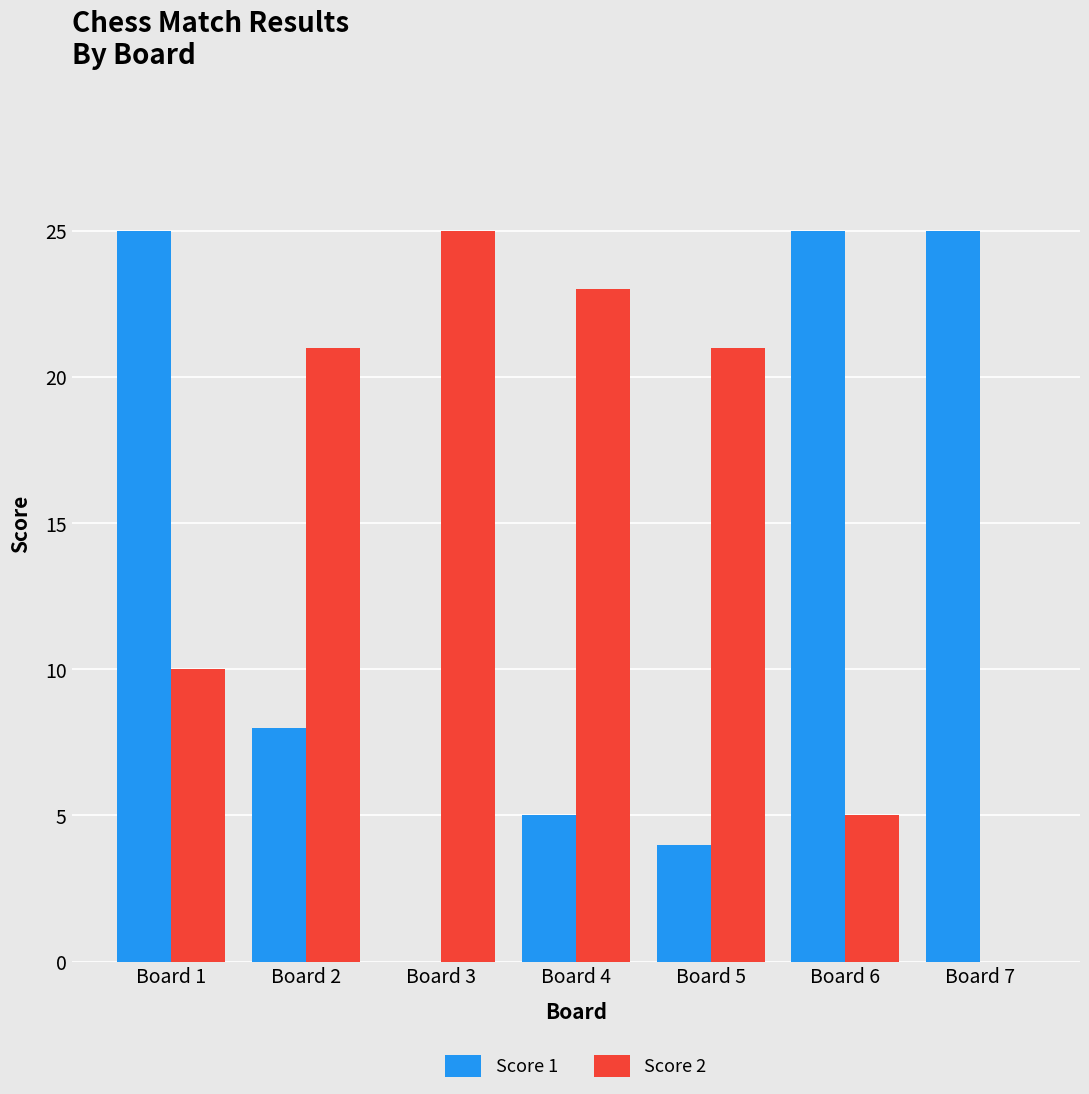

What is the sum of the Score 1 values at Board 1 and Board 7?

50